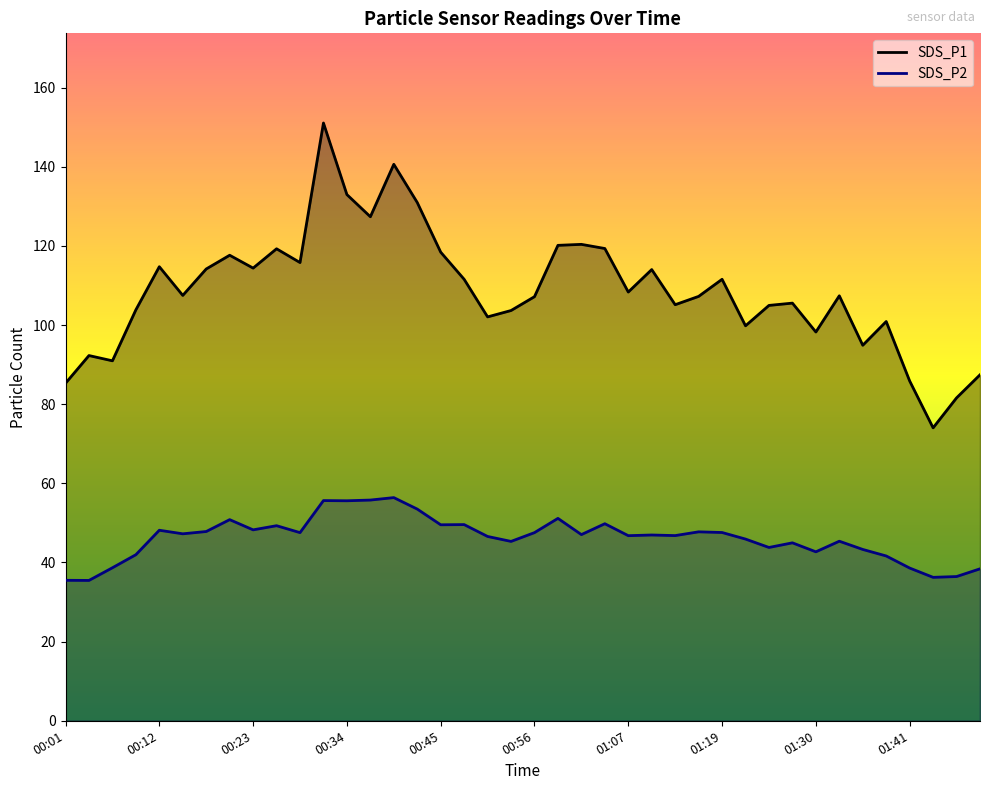

What is the label of the 31st point from the left?

01:24